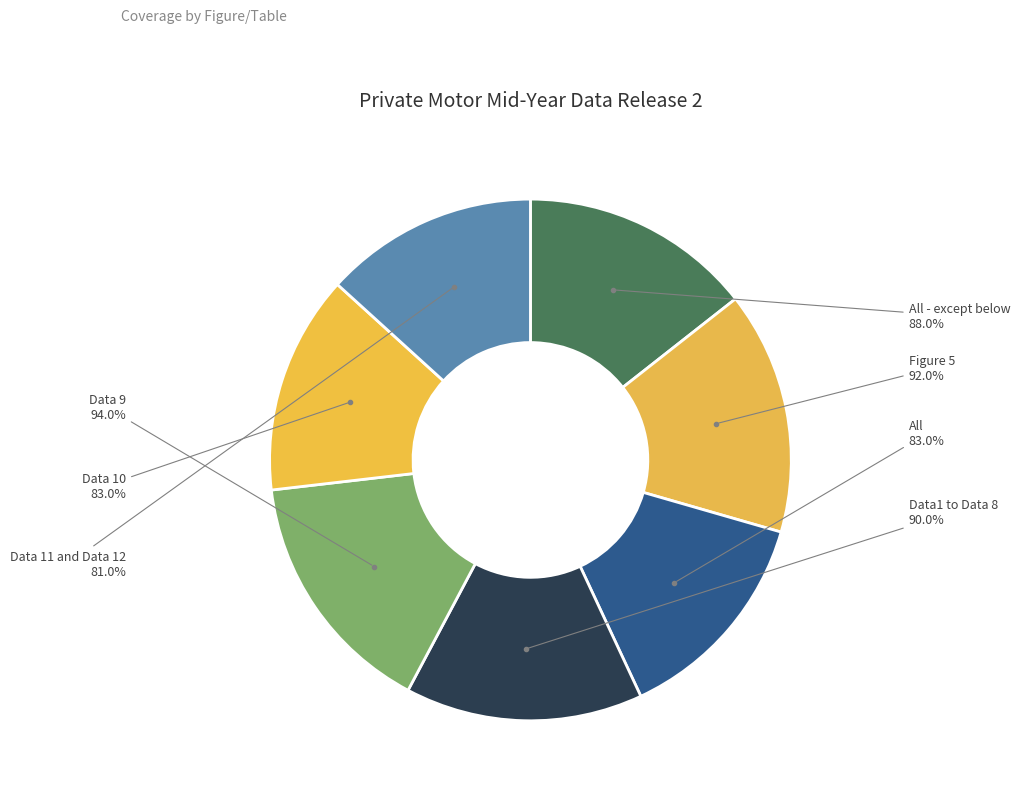

To the nearest percent, what portion does Figure 5 represent?

15%